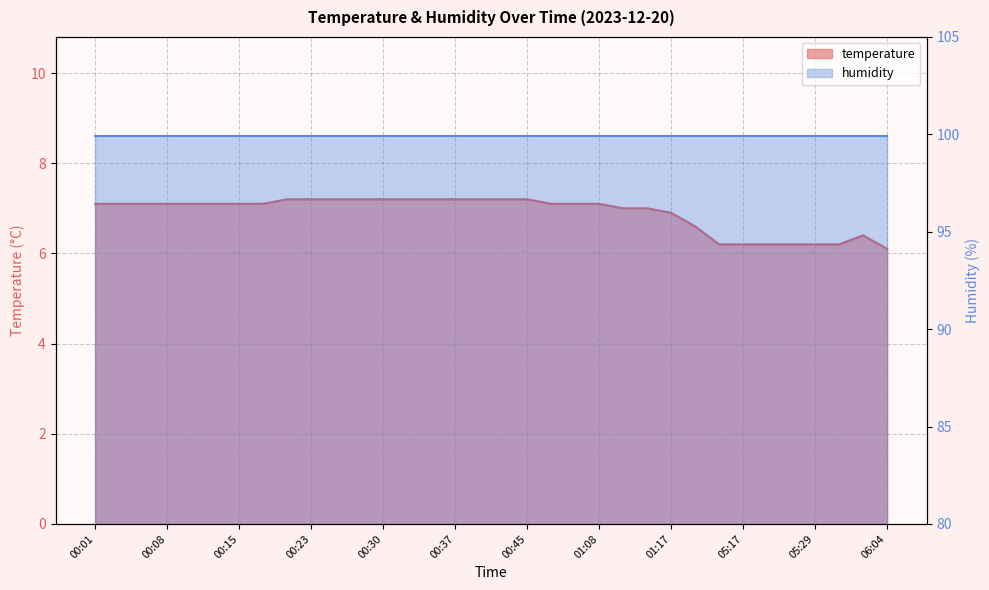

What is the ratio of the value at 06:04 to the value at 01:14?

0.9